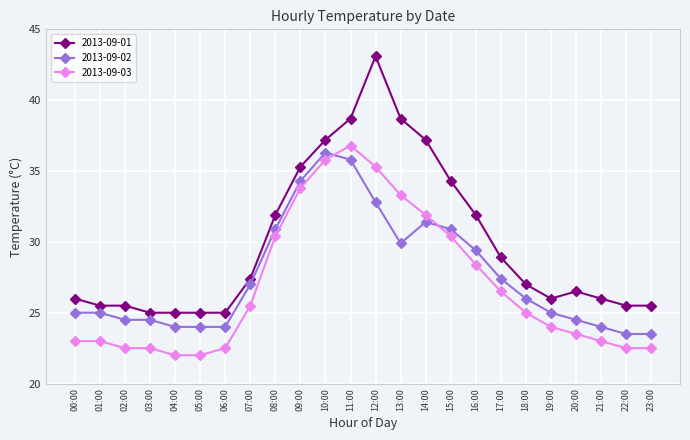

Reading right to left, what are all the values shown in this chart?

2013-09-01: 25.5	25.5	26.0	26.5	26.0	27.0	28.9	31.9	34.3	37.2	38.7	43.1	38.7	37.2	35.3	31.9	27.4	25.0	25.0	25.0	25.0	25.5	25.5	26.0
2013-09-02: 23.5	23.5	24.0	24.5	25.0	26.0	27.4	29.4	30.9	31.4	29.9	32.8	35.8	36.3	34.3	30.9	27.0	24.0	24.0	24.0	24.5	24.5	25.0	25.0
2013-09-03: 22.5	22.5	23.0	23.5	24.0	25.0	26.5	28.4	30.4	31.9	33.3	35.3	36.8	35.8	33.8	30.4	25.5	22.5	22.0	22.0	22.5	22.5	23.0	23.0